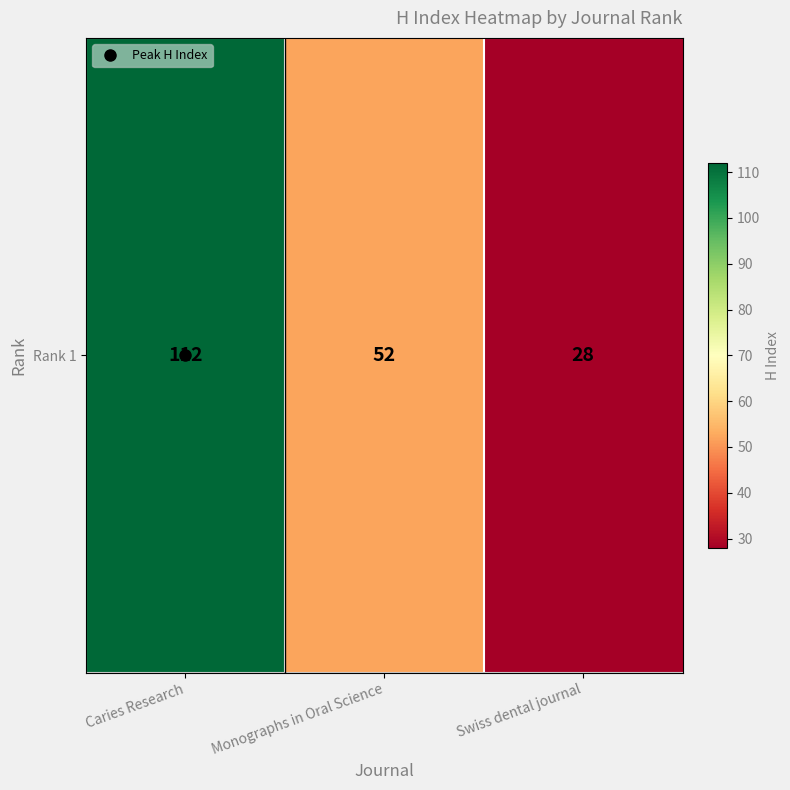

True or false: the data shows 167 at Caries Research.

False